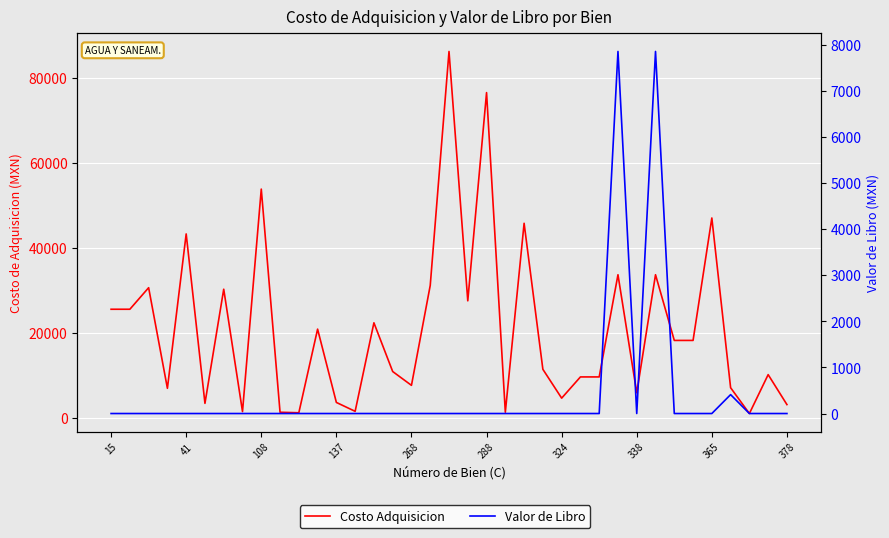

At how many categories does at least one series exceed 6412?

26